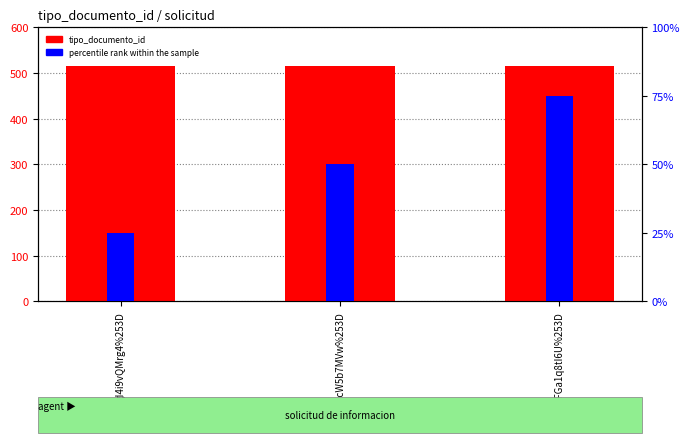

What is the smallest value displayed?

25